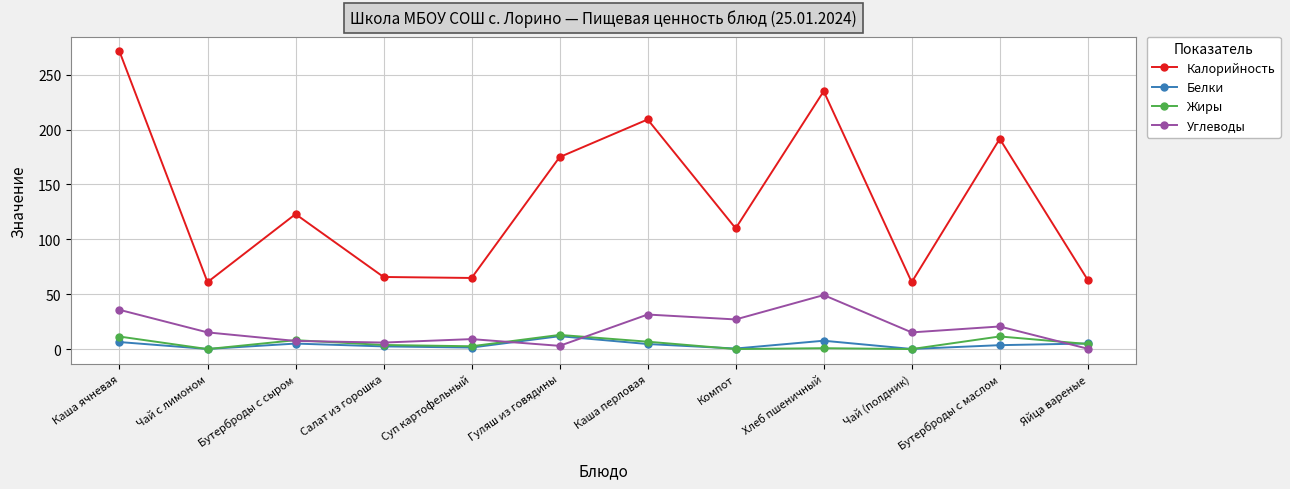

What is the total value across all series at Чай (полдник)?

76.3